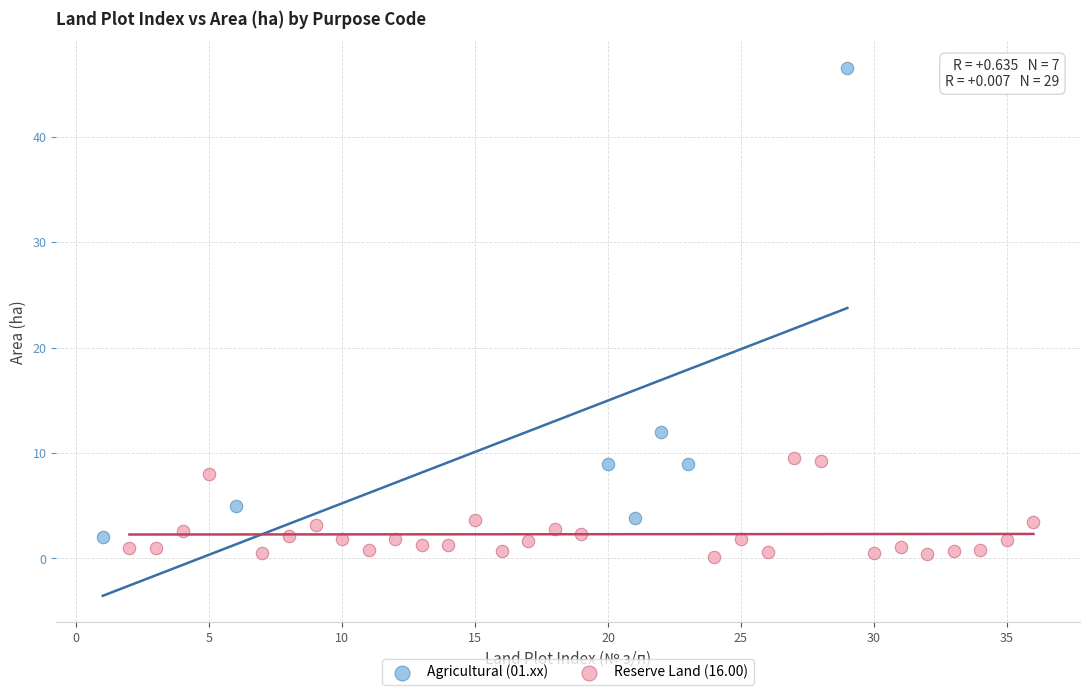

Which series has the widest spread of Y values?

Agricultural (01.xx)